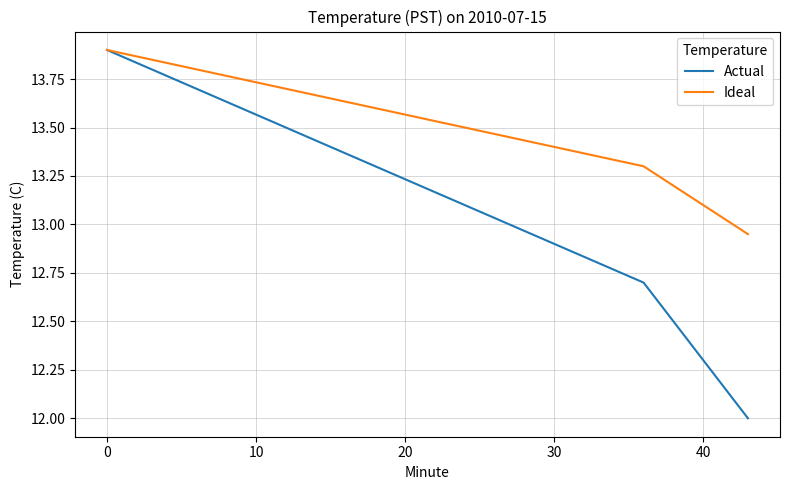

Rank the series by their average value, from lowest to highest.

Actual, Ideal